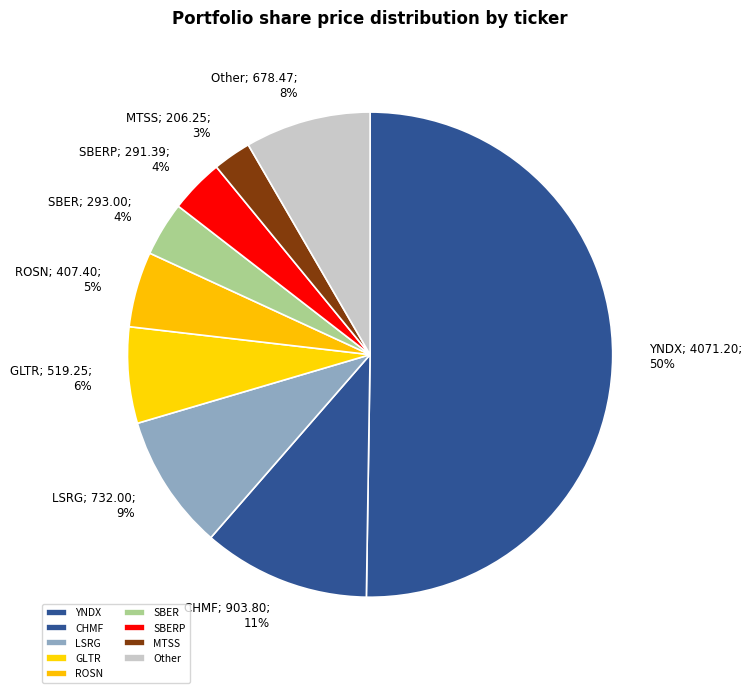

Count the number of slices in the pie.

9